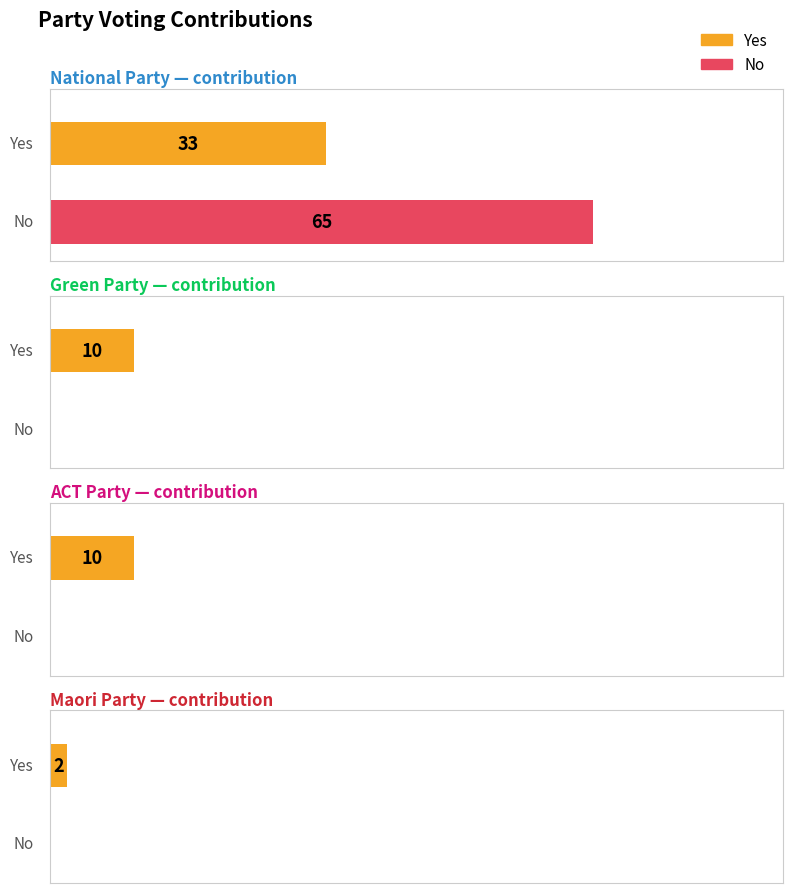

Reading left to right, transcribe all the data shown in this chart.

Yes: National=33	Green=10	ACT=10	Maori=2
No: National=65	Green=0	ACT=0	Maori=0